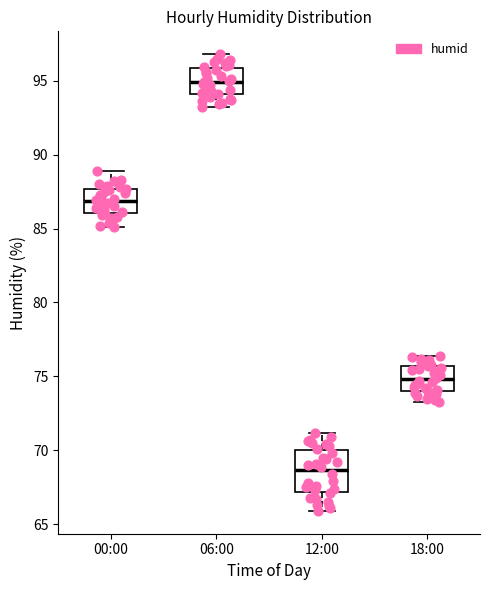

Where does the median line of the box for 12:00 sit on the y-axis? The values are not printed on the chart, so give them approximately, as read against the axis.

68.5